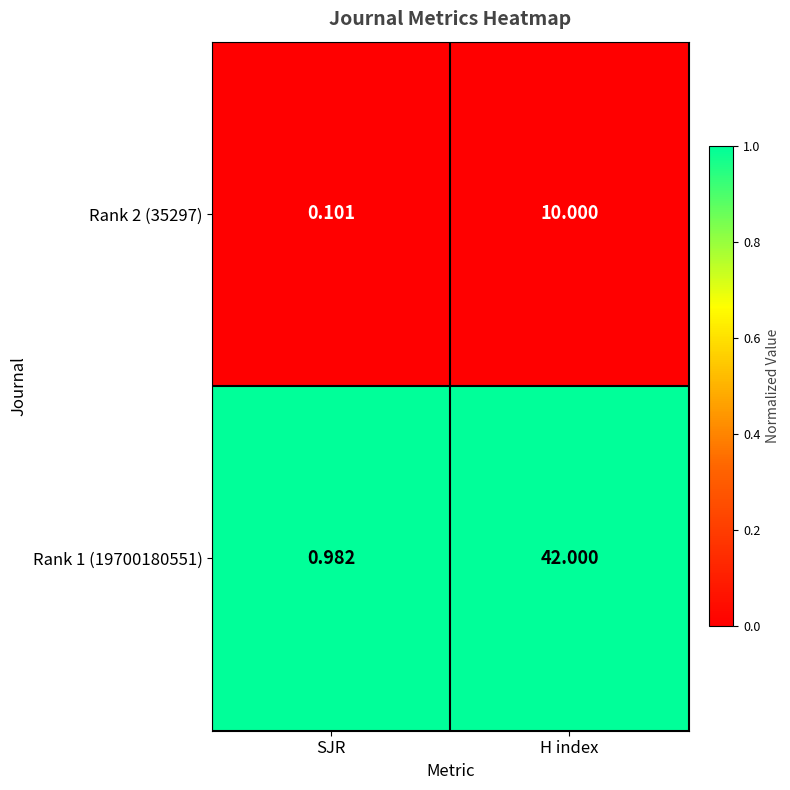

What is the total value across all series at H index?

52.0